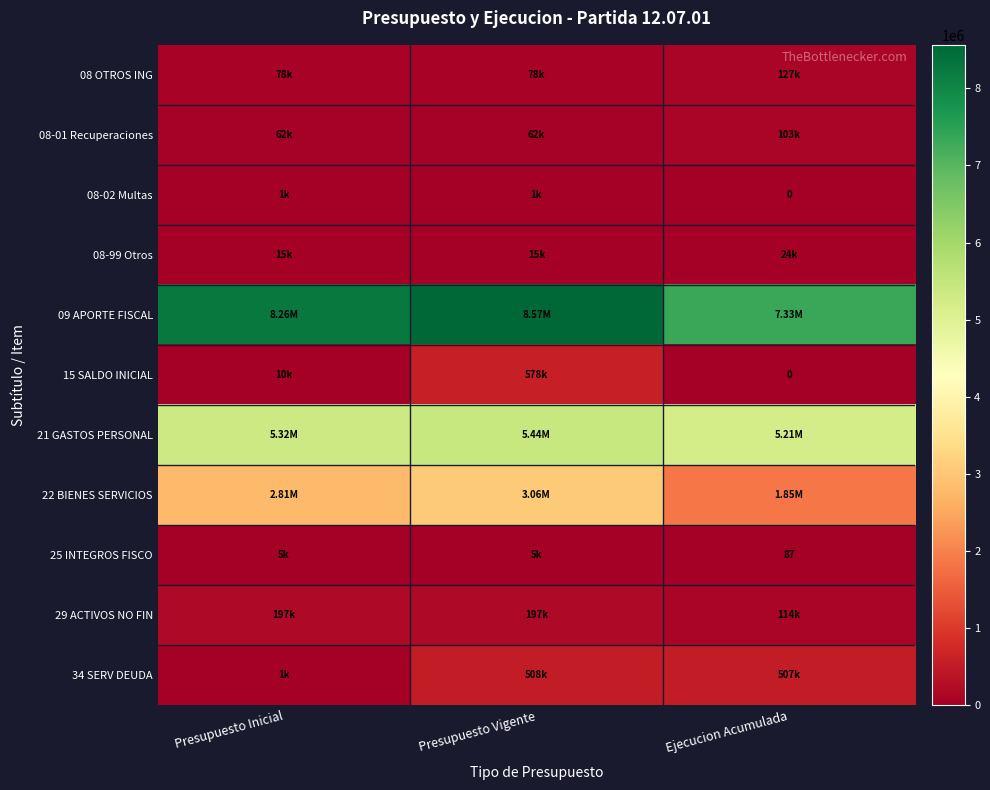

What is the sum of the 25 INTEGROS FISCO values at Presupuesto Inicial and Ejecucion Acumulada?

5482